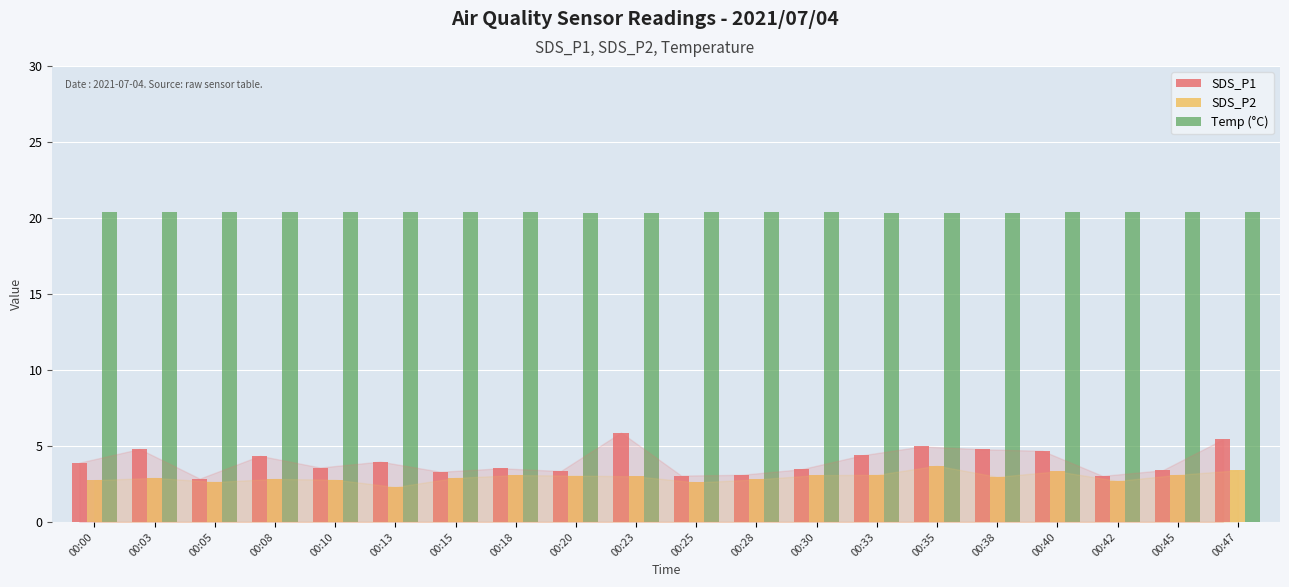

What is the difference between the second highest and second lowest values in the SDS_P1 series?

2.4